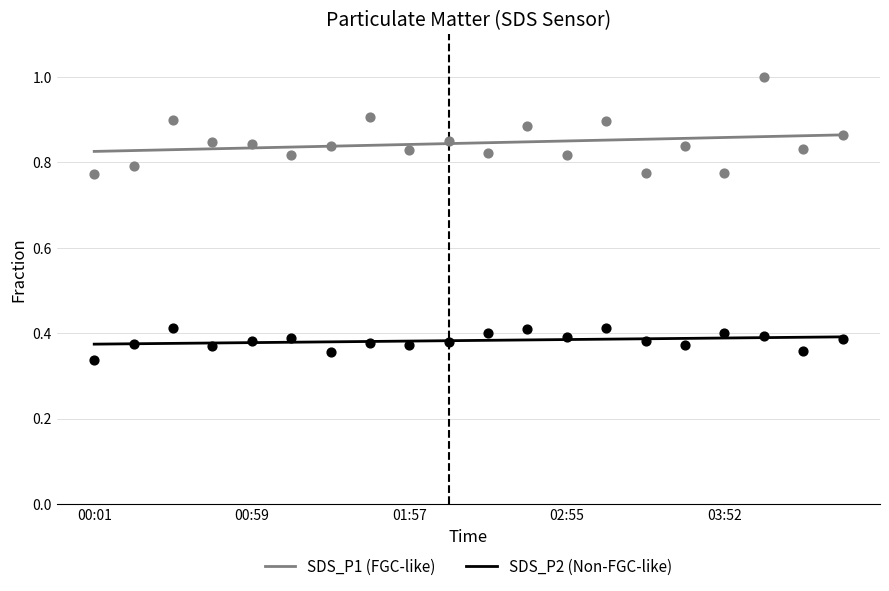

Across all data points, what is the range of Y values (max minus min)?

0.7